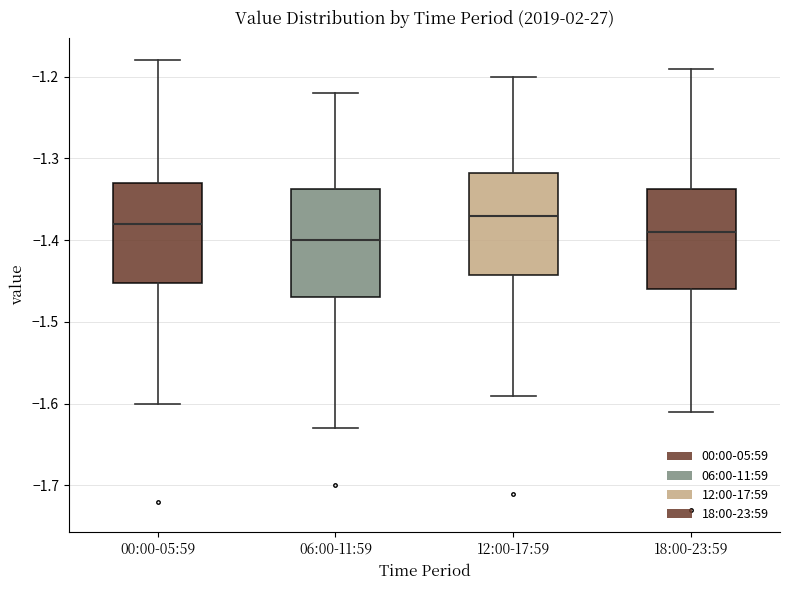

Reading left to right, transcribe this box plot: for each box, give where its median line is, the range the box spans, and where its two whiskers end, as read against the y-axis. The values are not printed on the chart, so give them approximately, as read against the axis.

00:00-05:59: median -1.38, box -1.45 to -1.33, whiskers -1.60 to -1.18
06:00-11:59: median -1.40, box -1.47 to -1.34, whiskers -1.63 to -1.22
12:00-17:59: median -1.37, box -1.44 to -1.32, whiskers -1.59 to -1.20
18:00-23:59: median -1.39, box -1.46 to -1.34, whiskers -1.61 to -1.19